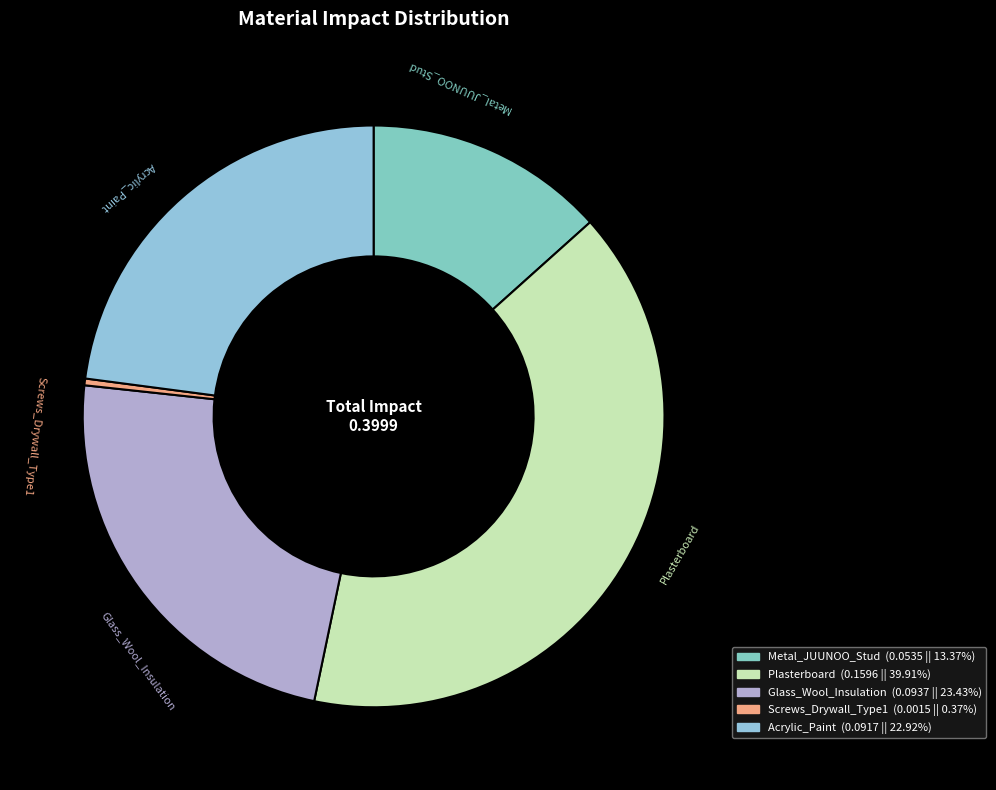

Is there any slice that represents more than half of the pie?

No